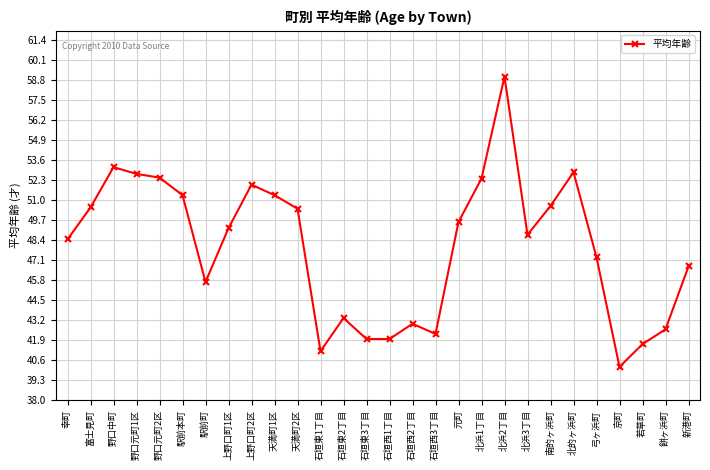

Is it true that the value at 餅ヶ浜町 is 42.6?

True